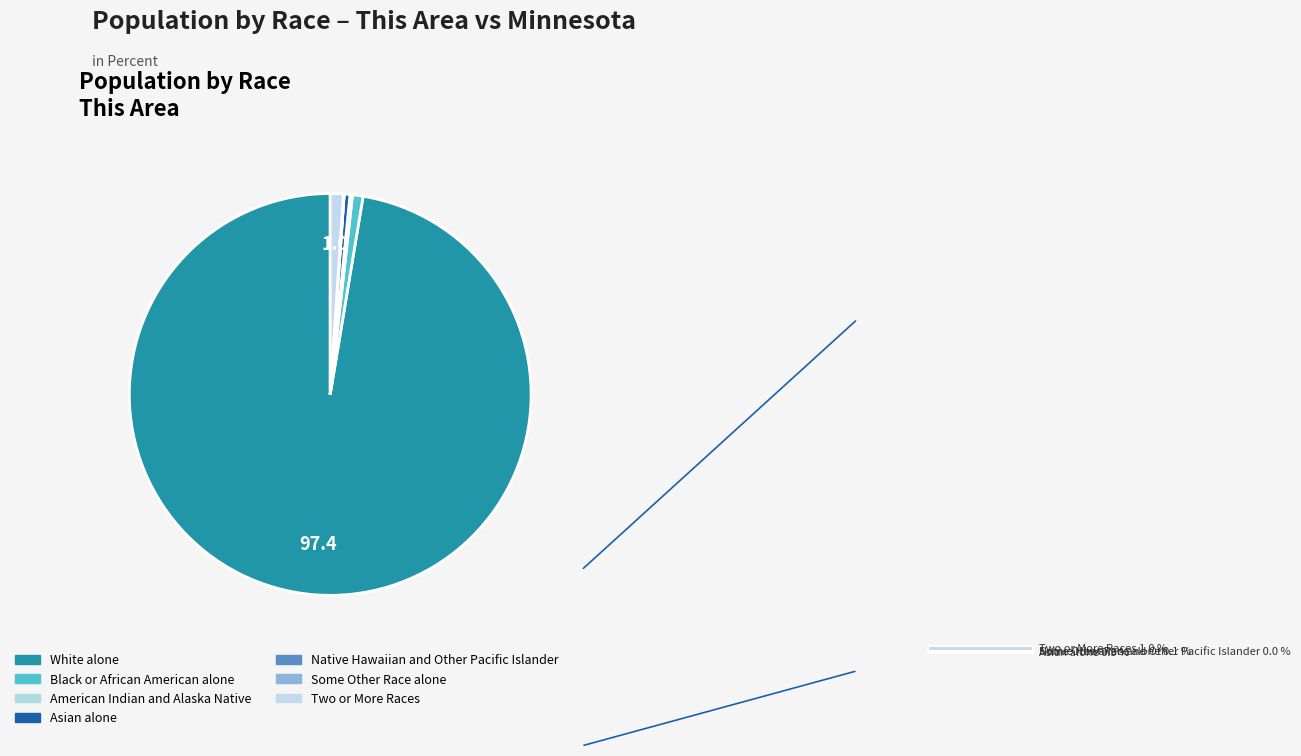

What is the majority slice?

White alone